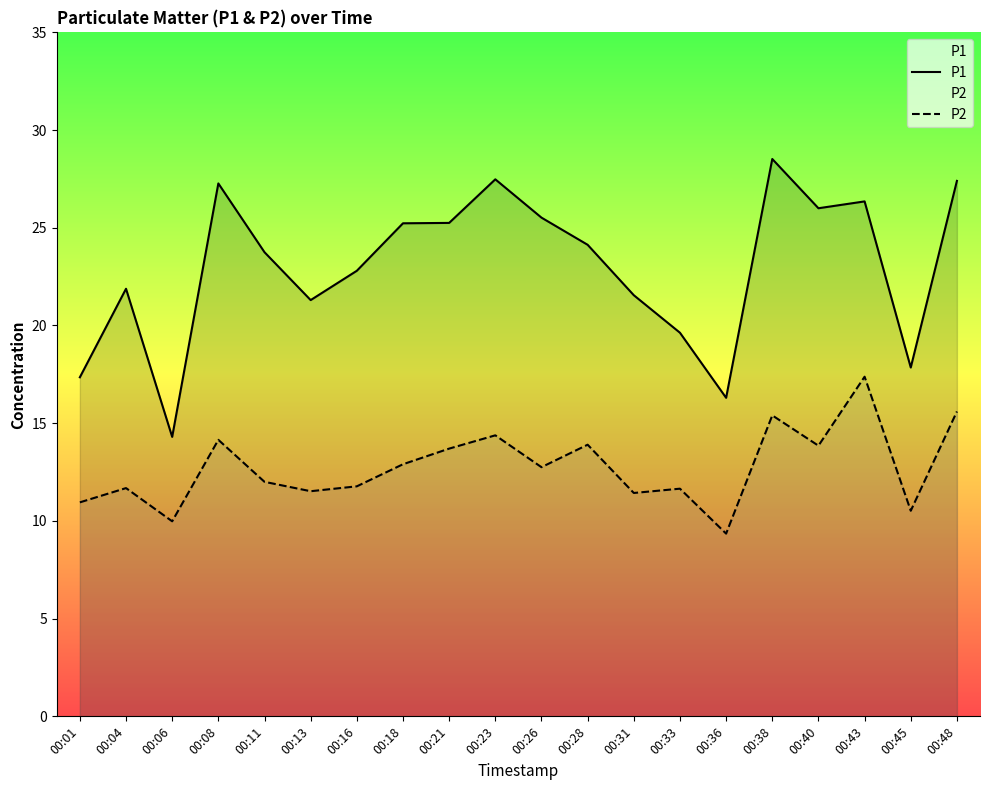

What is the average value of the P2 series?

12.7